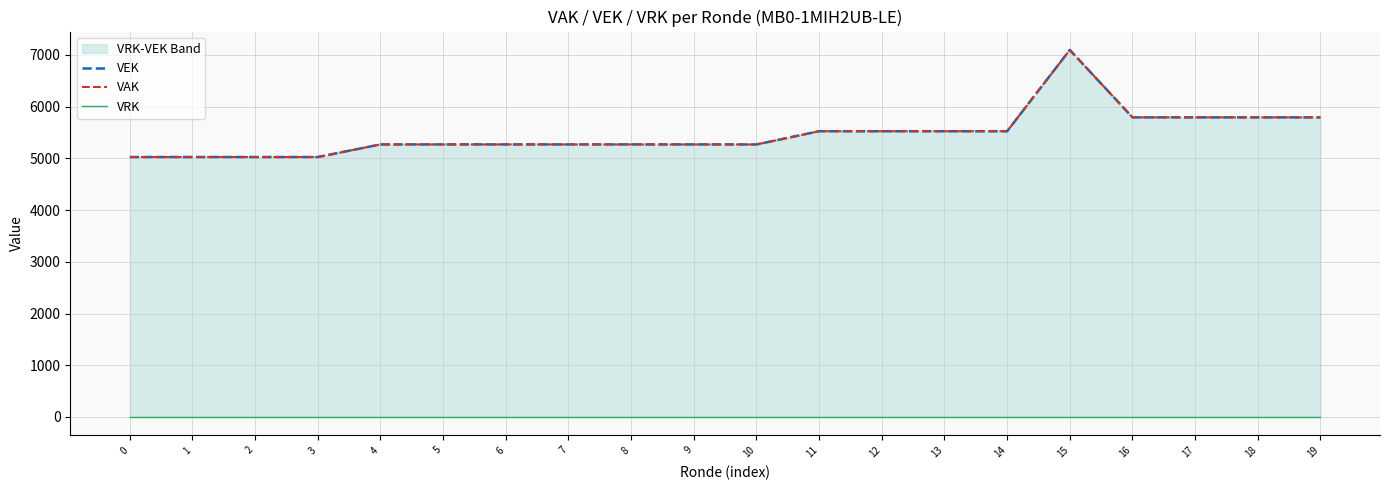

Which series has the largest total across all categories?

VEK